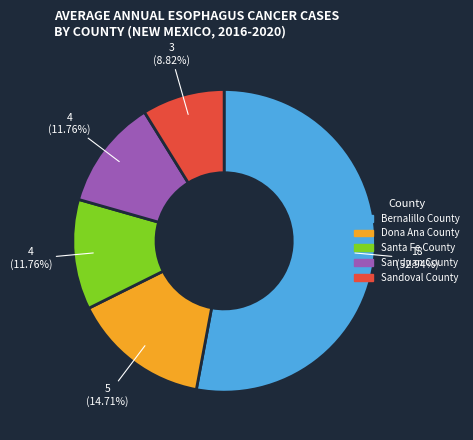

How many slices are in this pie chart?

5